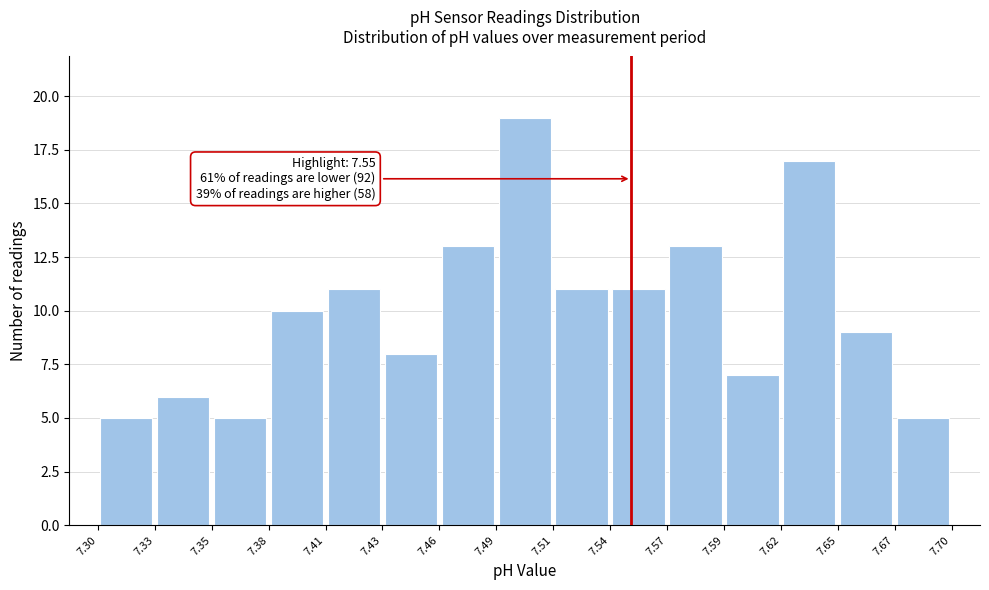

Over which range of the x-axis is the bar tallest?

7.49 to 7.51